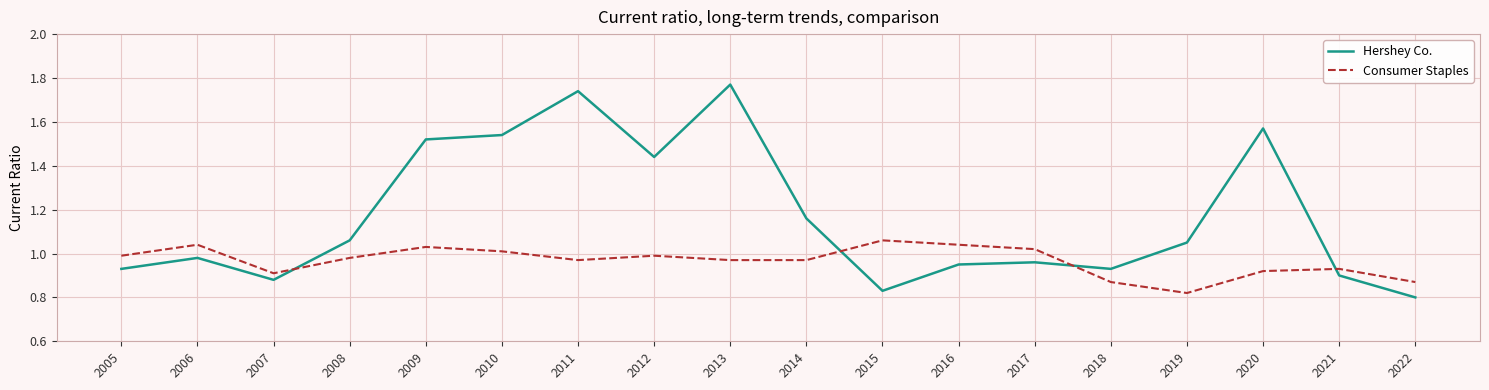

Which series has the largest range (max minus min)?

Hershey Co.